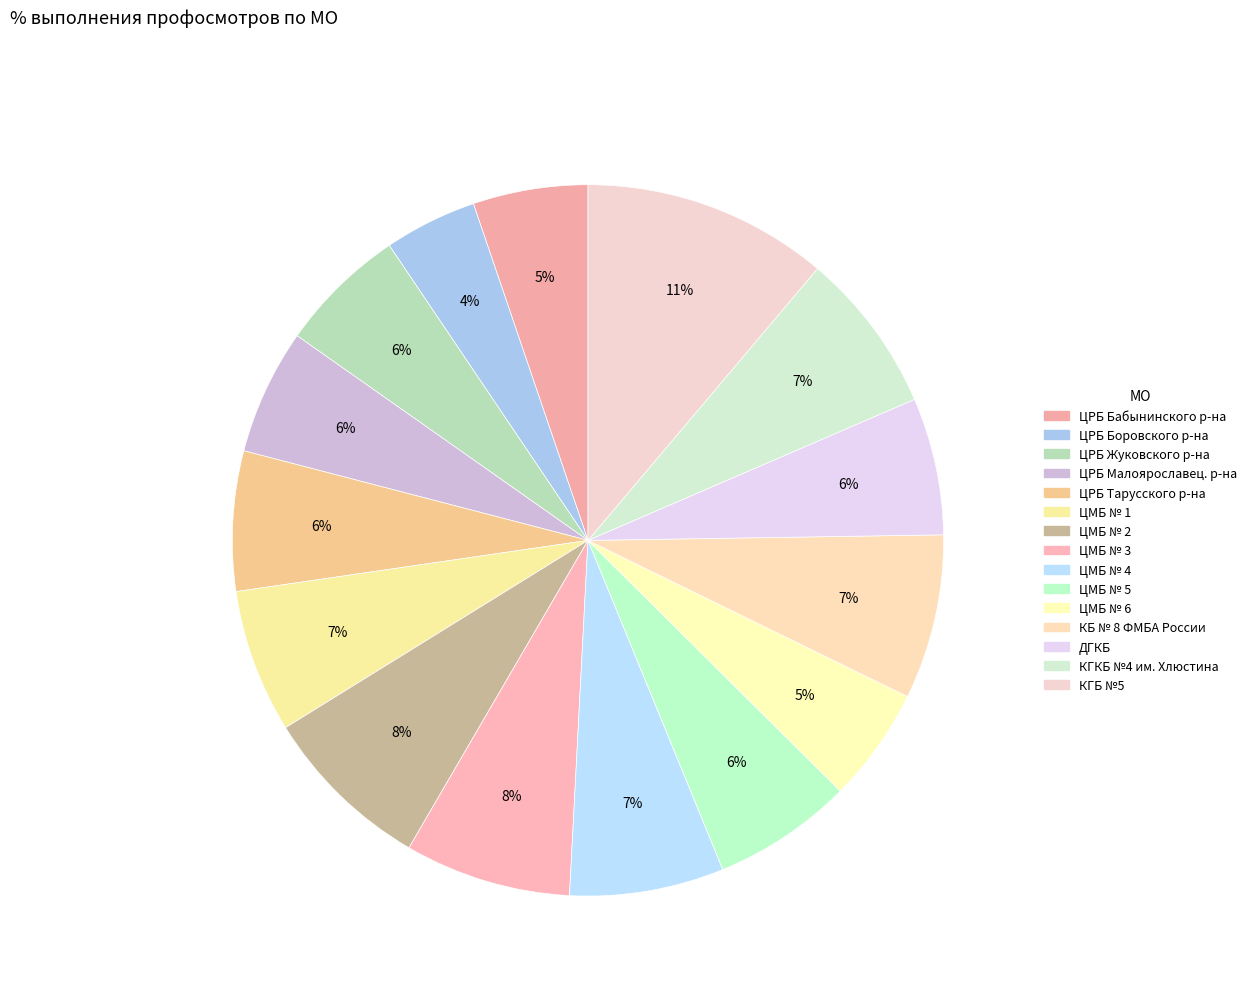

True or false: ЦМБ № 5 accounts for 1% of the total.

False